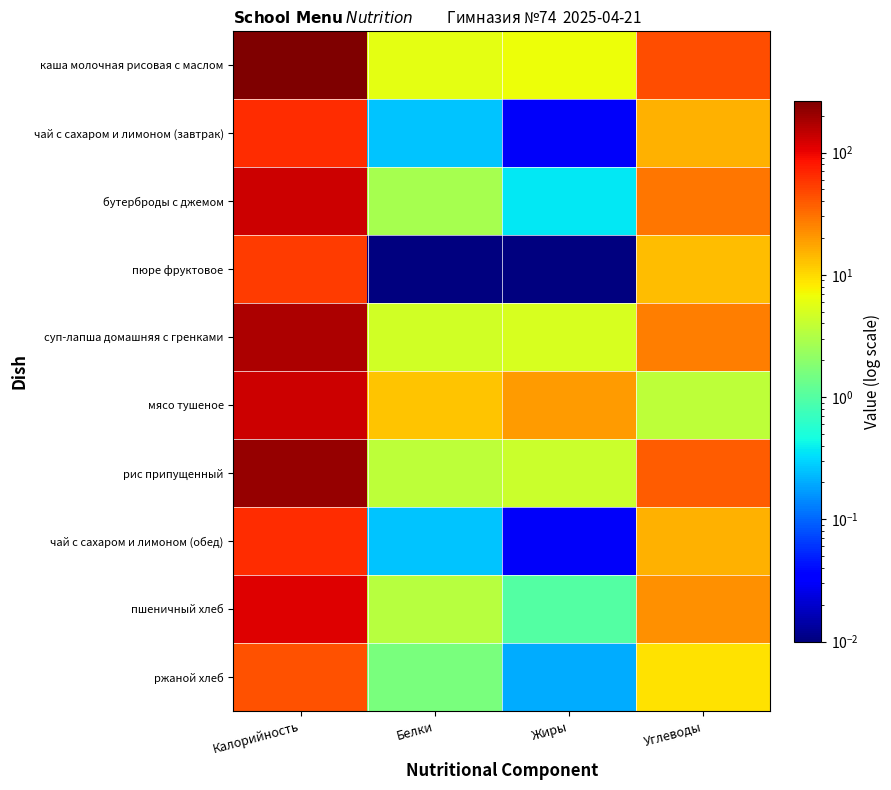

Reading left to right, extract all data points from this chart.

каша молочная рисовая с маслом: Калорийность=264.0	Белки=6.0	Жиры=6.6	Углеводы=45.2
чай с сахаром и лимоном (завтрак): Калорийность=64.0	Белки=0.3	Жиры=0.0	Углеводы=15.2
бутерброды с джемом: Калорийность=132.0	Белки=2.8	Жиры=0.4	Углеводы=28.6
пюре фруктовое: Калорийность=55.0	Белки=0.0	Жиры=0.0	Углеводы=13.8
суп-лапша домашняя с гренками: Калорийность=176.0	Белки=4.6	Жиры=5.0	Углеводы=26.5
мясо тушеное: Калорийность=130.0	Белки=12.5	Жиры=19.8	Углеводы=3.6
рис припущенный: Калорийность=209.0	Белки=3.7	Жиры=4.3	Углеводы=38.9
чай с сахаром и лимоном (обед): Калорийность=64.0	Белки=0.3	Жиры=0.0	Углеводы=15.2
пшеничный хлеб: Калорийность=112.0	Белки=3.4	Жиры=1.0	Углеводы=22.4
ржаной хлеб: Калорийность=44.0	Белки=1.6	Жиры=0.2	Углеводы=9.0